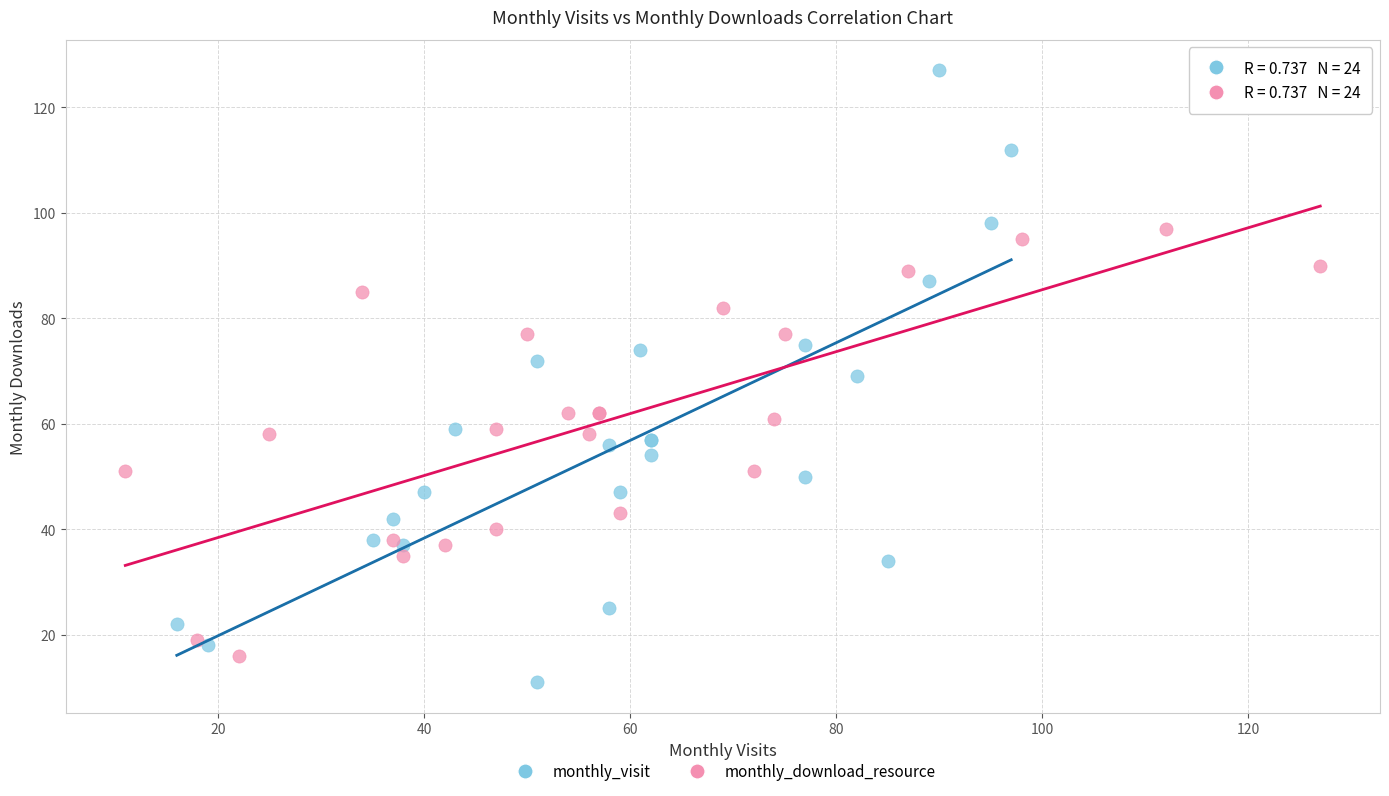

Which series has the largest Y range (max minus min)?

monthly_visit